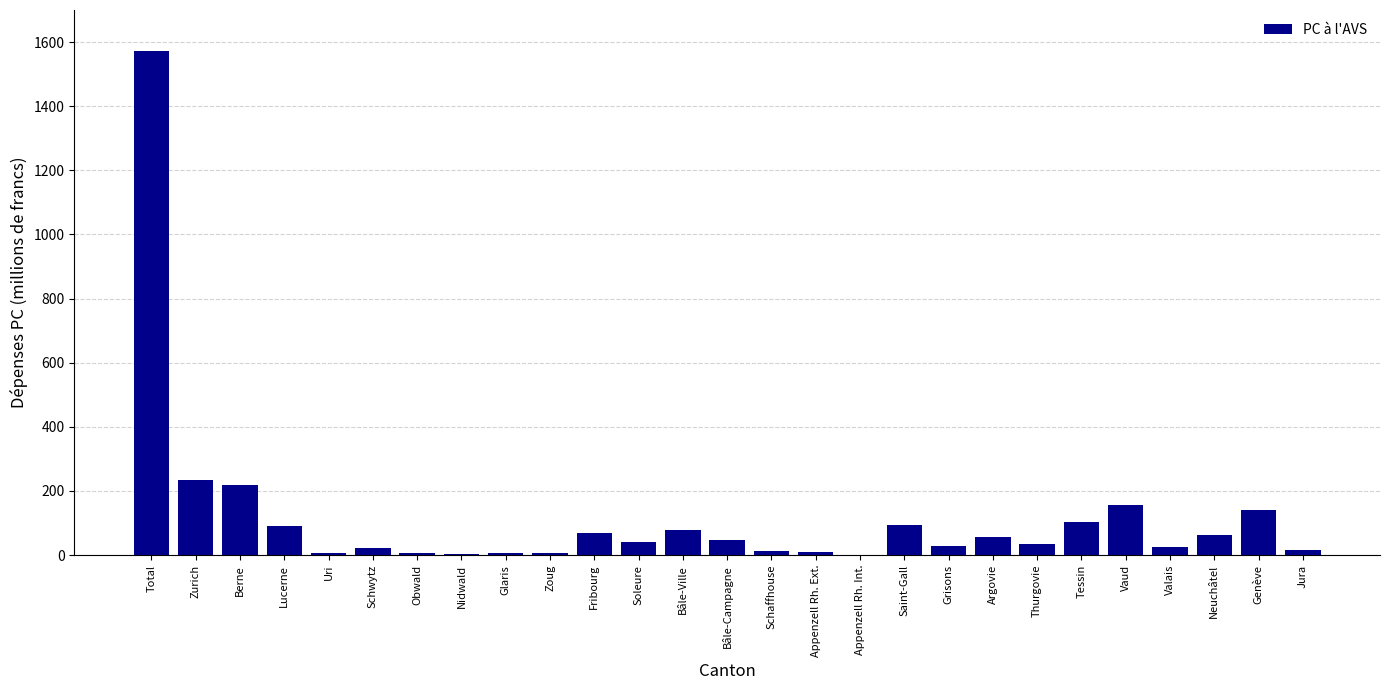

What is the maximum value shown in the chart?

1572.6